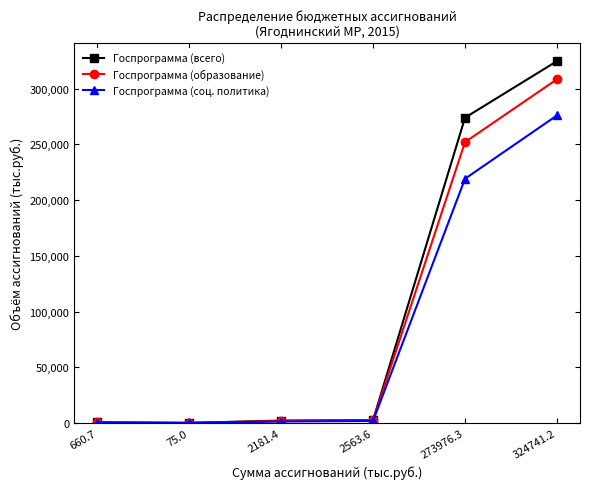

At which label does Госпрограмма (всего) reach its peak?

324741.2